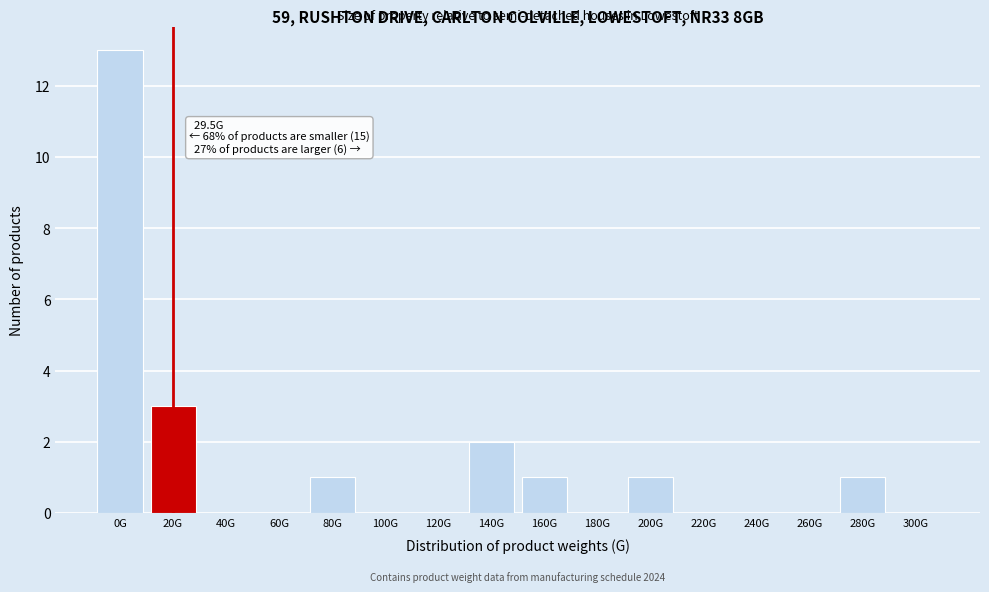

Reading left to right, list all the values displayed in this chart.

0G=13	20G=3	40G=0	60G=0	80G=1	100G=0	120G=0	140G=2	160G=1	180G=0	200G=1	220G=0	240G=0	260G=0	280G=1	300G=0